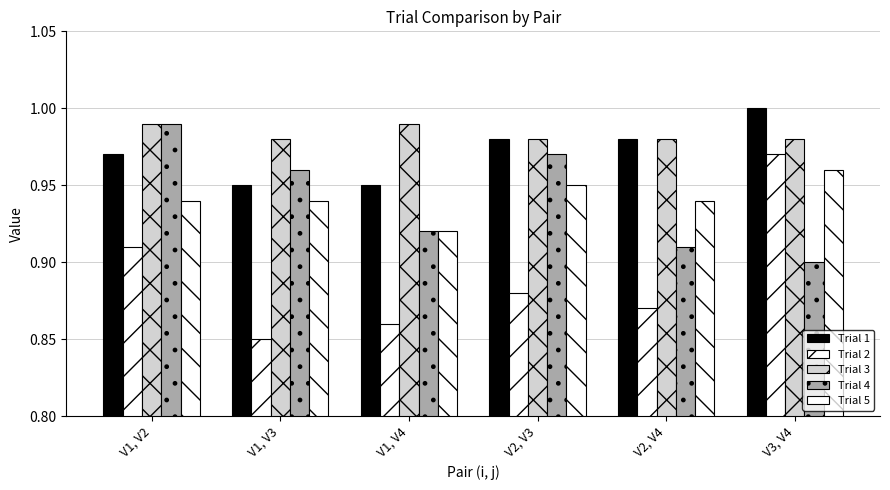

Is the value of Trial 3 at V2, V3 greater than the value of Trial 4 at V1, V3?

Yes